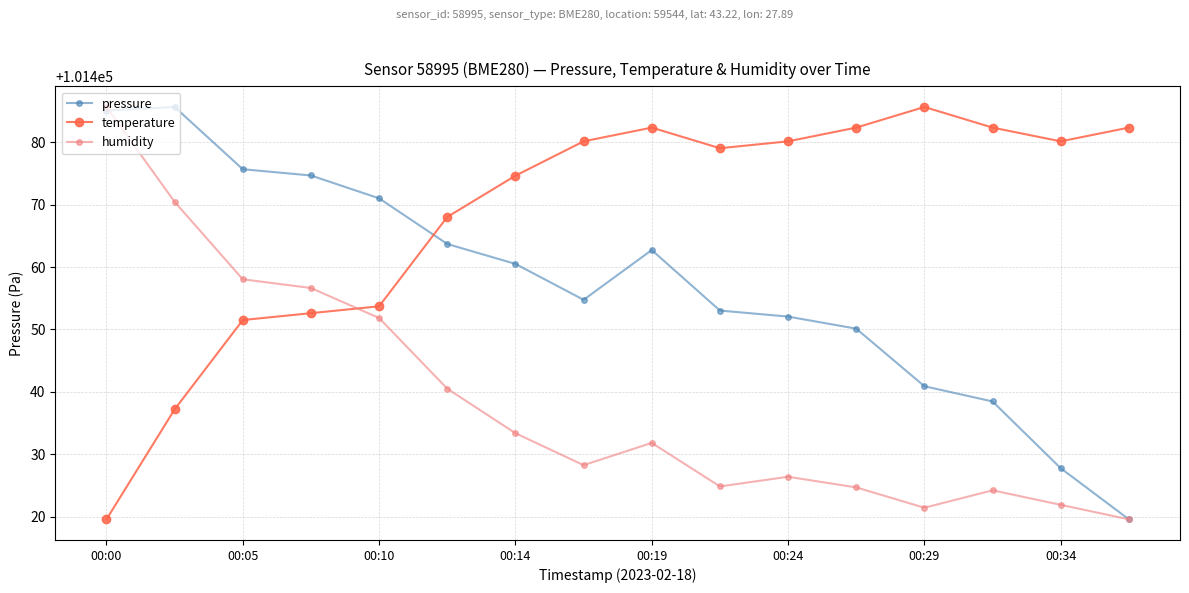

What is the value of the pressure point at the 10th from the left?

101453.0